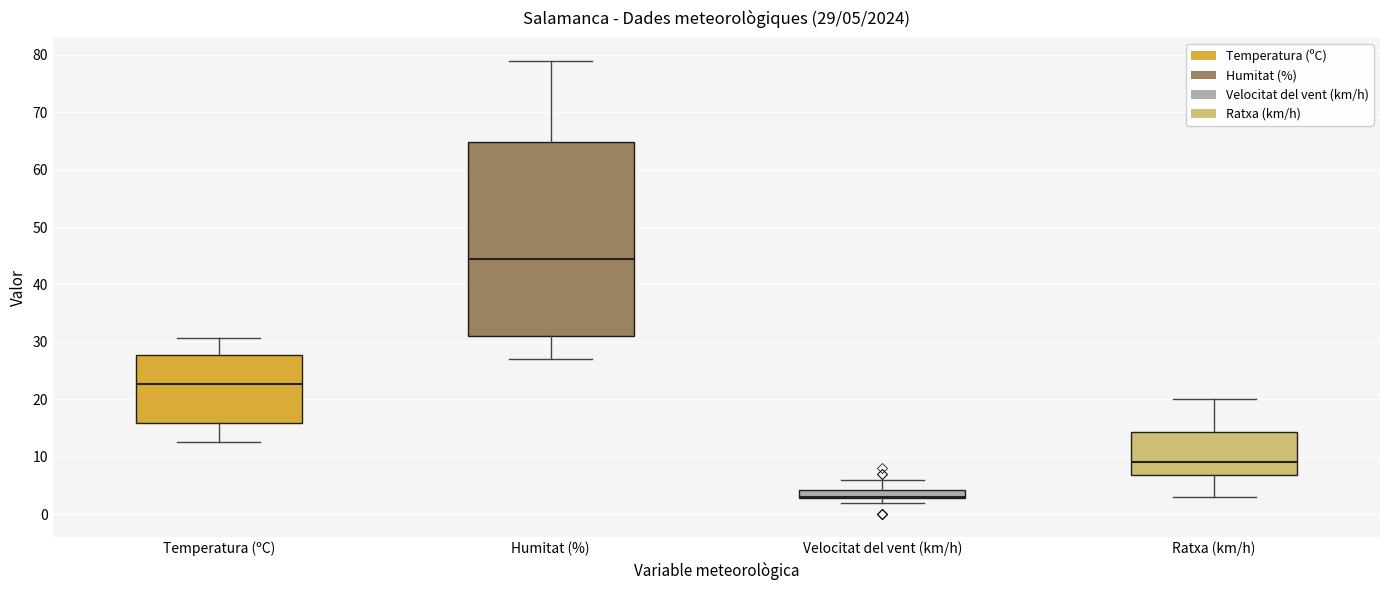

Which box is the tallest, from its lower edge to its upper edge?

Humitat (%)